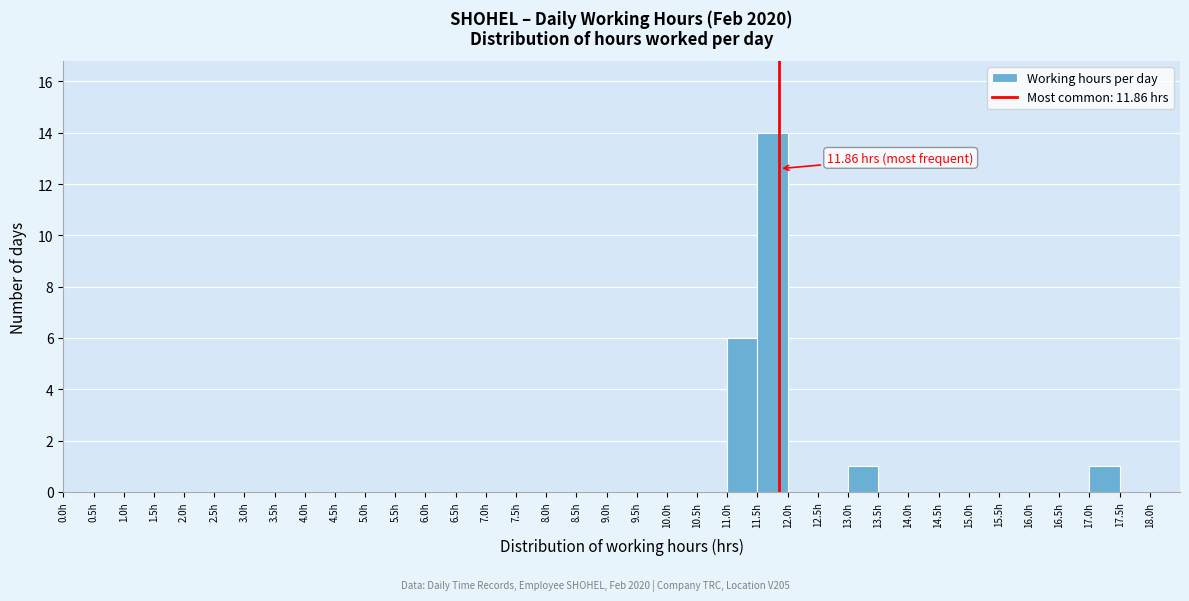

Over which range of the x-axis is the bar tallest?

11.5 to 12.0